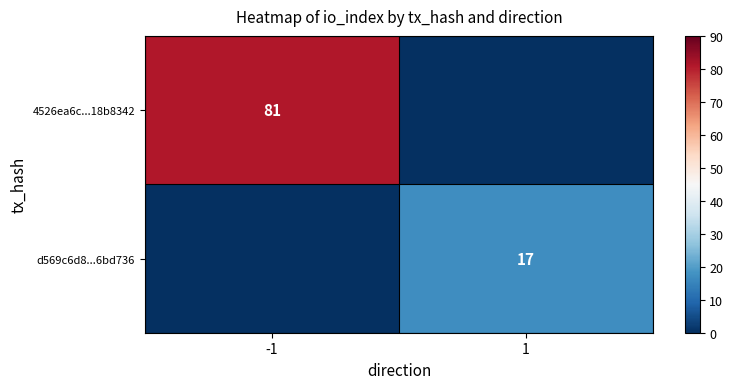

At how many categories does at least one series exceed 11?

2